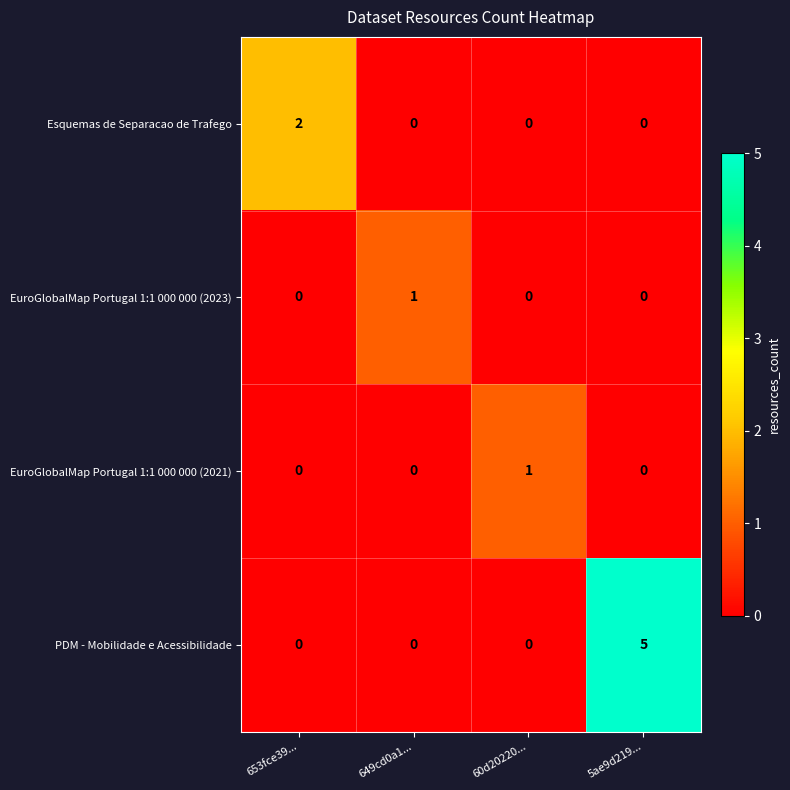

At which category does the chart reach its peak across all series?

5ae9d219...